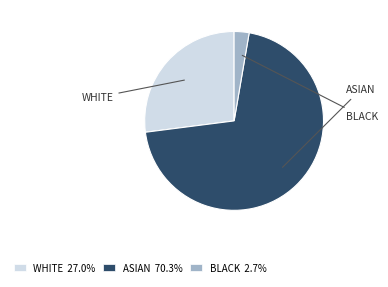

How many slices are in this pie chart?

3